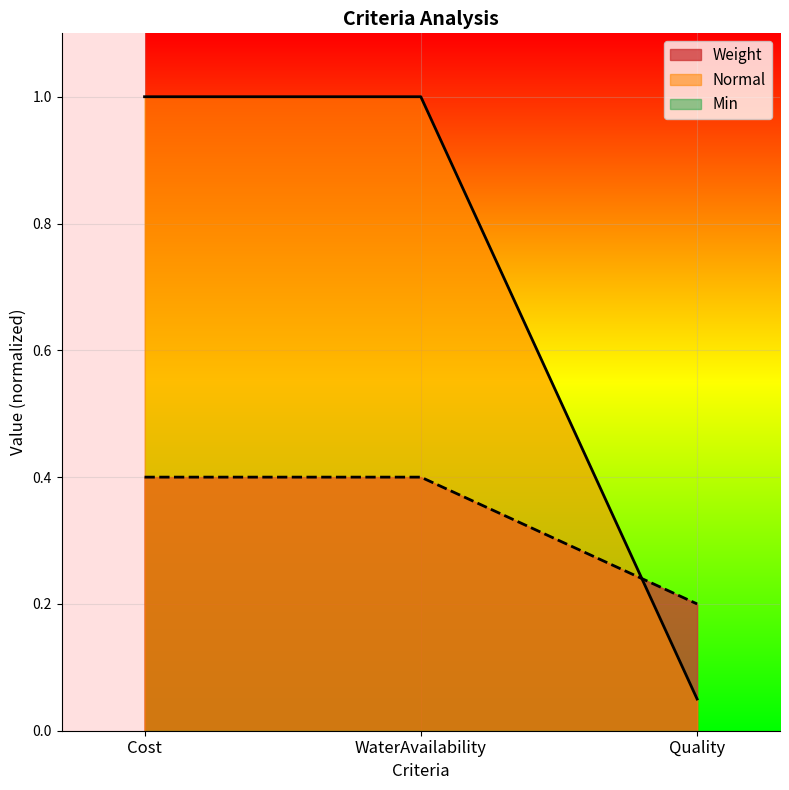

Does the chart display data point markers on the line(s)?

No